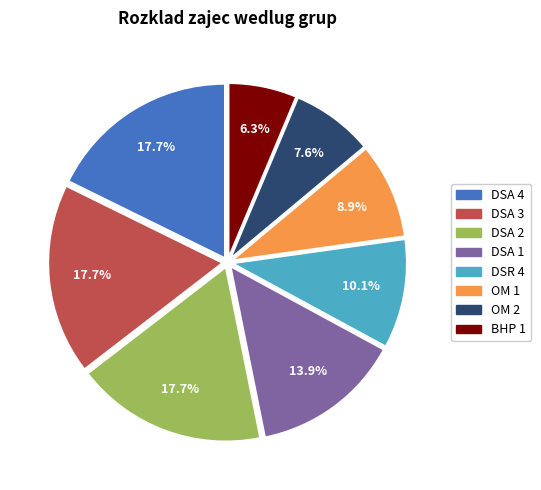

To the nearest percent, what portion does OM 2 represent?

8%